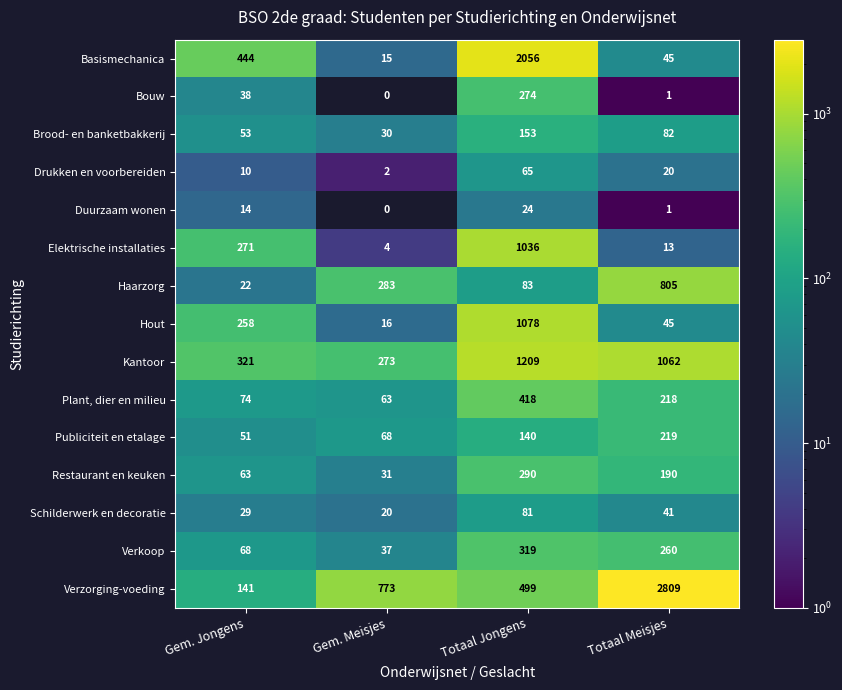

List the labels in order of Plant, dier en milieu value, largest first.

Totaal Jongens, Totaal Meisjes, Gem. Jongens, Gem. Meisjes